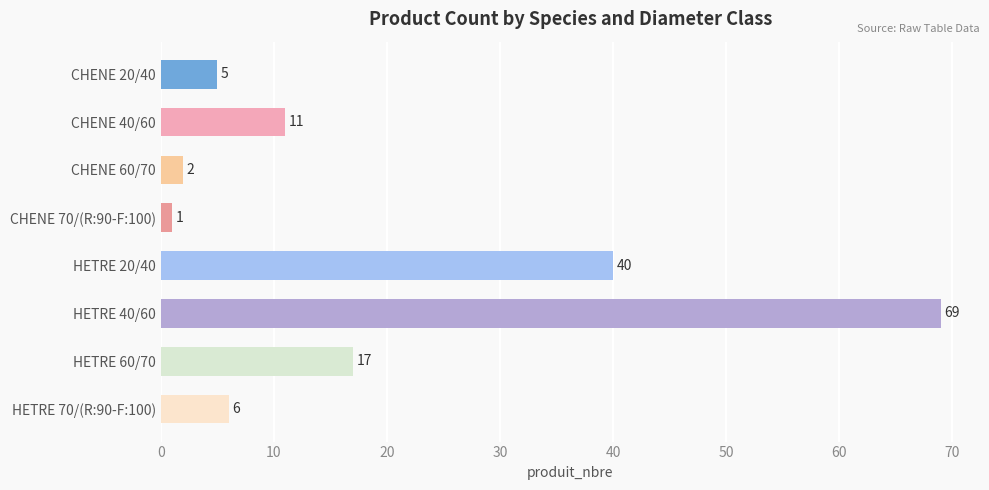

Are the bars horizontal?

Yes